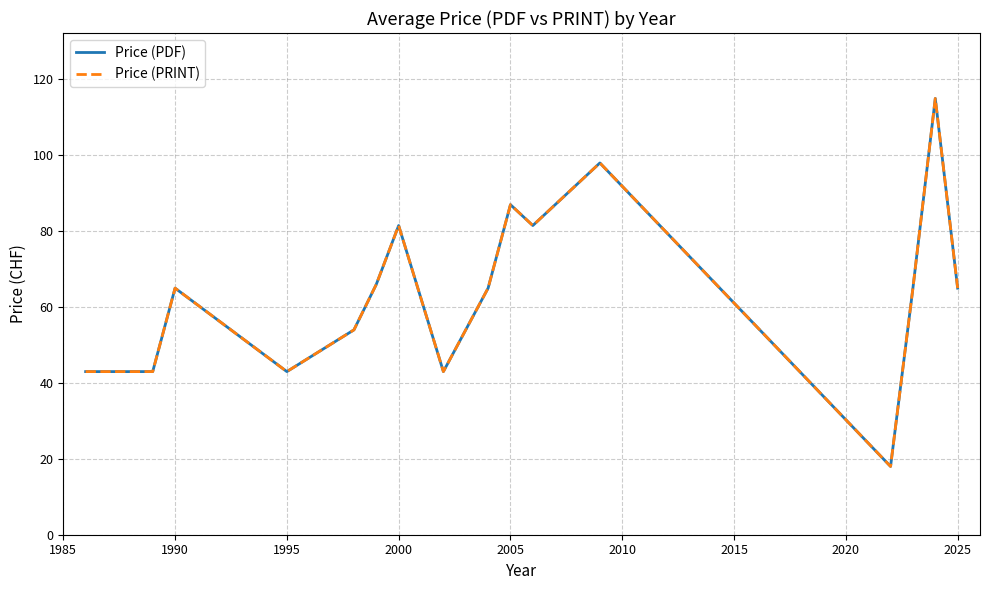

Does the chart have visible grid lines?

Yes